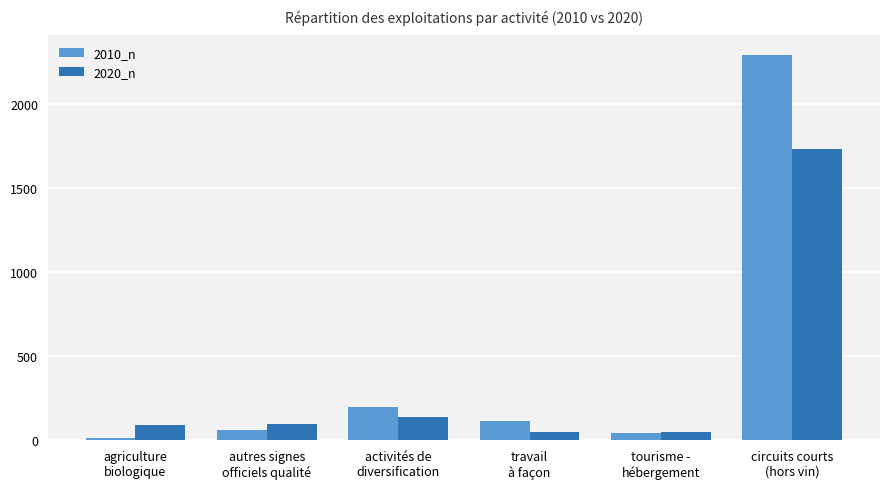

How many series are shown in this chart?

2